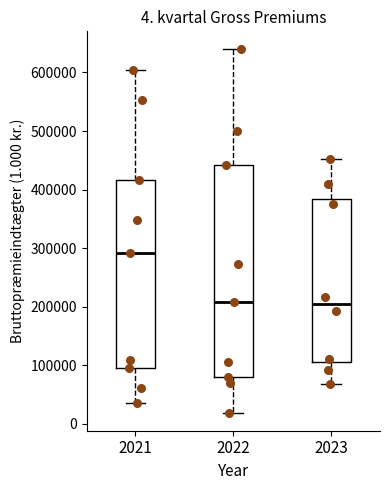

Comparing the boxes themselves (not the whiskers), which one is the tallest?

2022